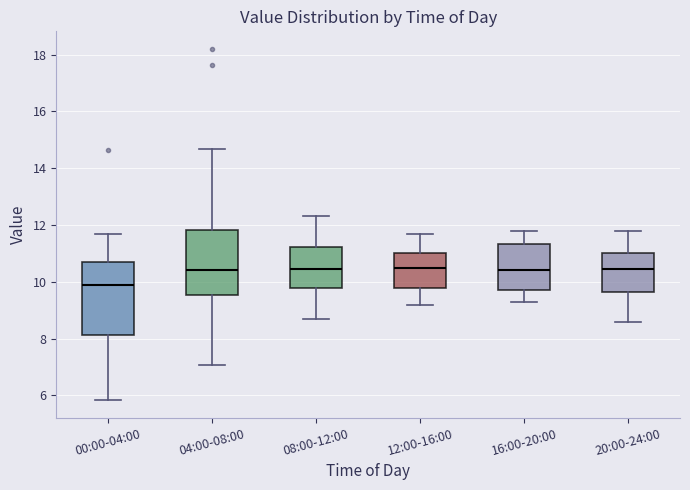

Reading left to right, transcribe this box plot: for each box, give where its median line is, the range the box spans, and where its two whiskers end, as read against the y-axis. The values are not printed on the chart, so give them approximately, as read against the axis.

00:00-04:00: median 9.8, box 8.2 to 10.6, whiskers 5.8 to 11.8
04:00-08:00: median 10.4, box 9.6 to 11.8, whiskers 7.0 to 14.6
08:00-12:00: median 10.4, box 9.8 to 11.2, whiskers 8.8 to 12.4
12:00-16:00: median 10.6, box 9.8 to 11.0, whiskers 9.2 to 11.8
16:00-20:00: median 10.4, box 9.8 to 11.4, whiskers 9.4 to 11.8
20:00-24:00: median 10.4, box 9.6 to 11.0, whiskers 8.6 to 11.8